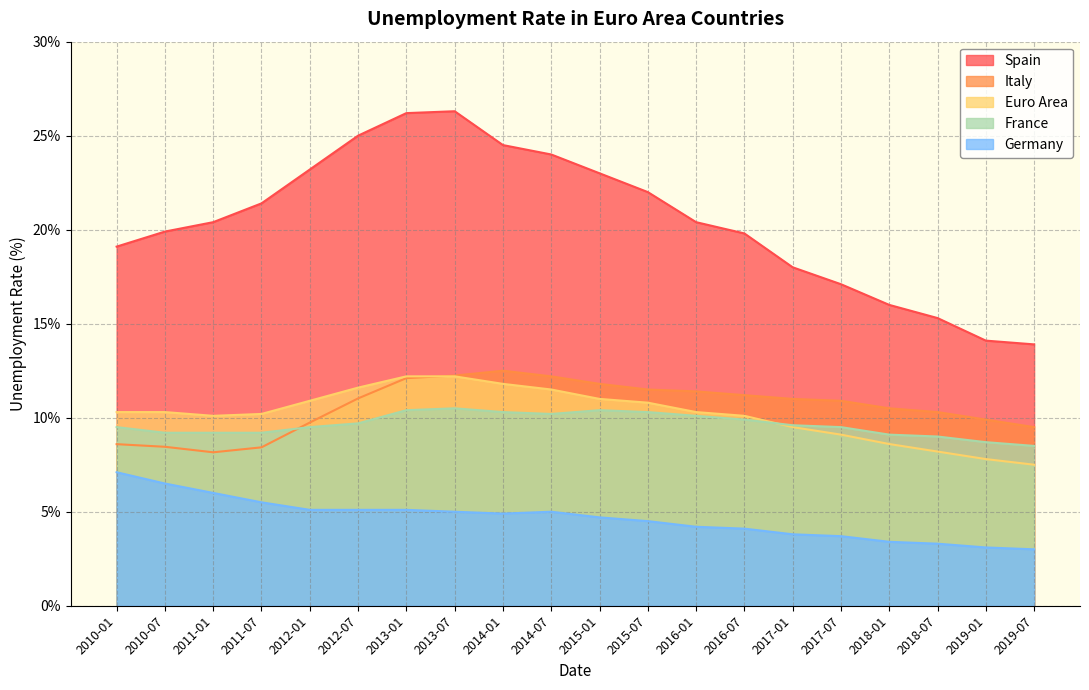

What are all the series names shown in the legend?

Spain, Italy, Euro Area, France, Germany